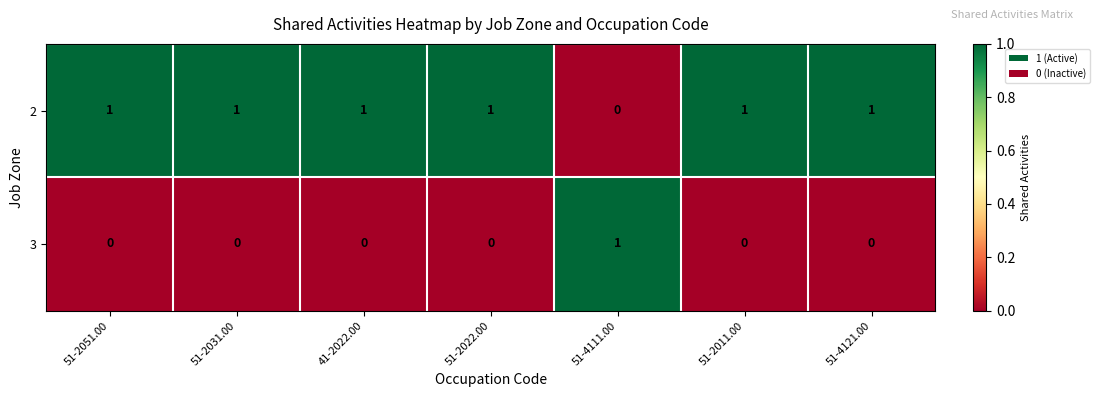

The value of 3 at 51-2022.00 is 0. True or false?

True